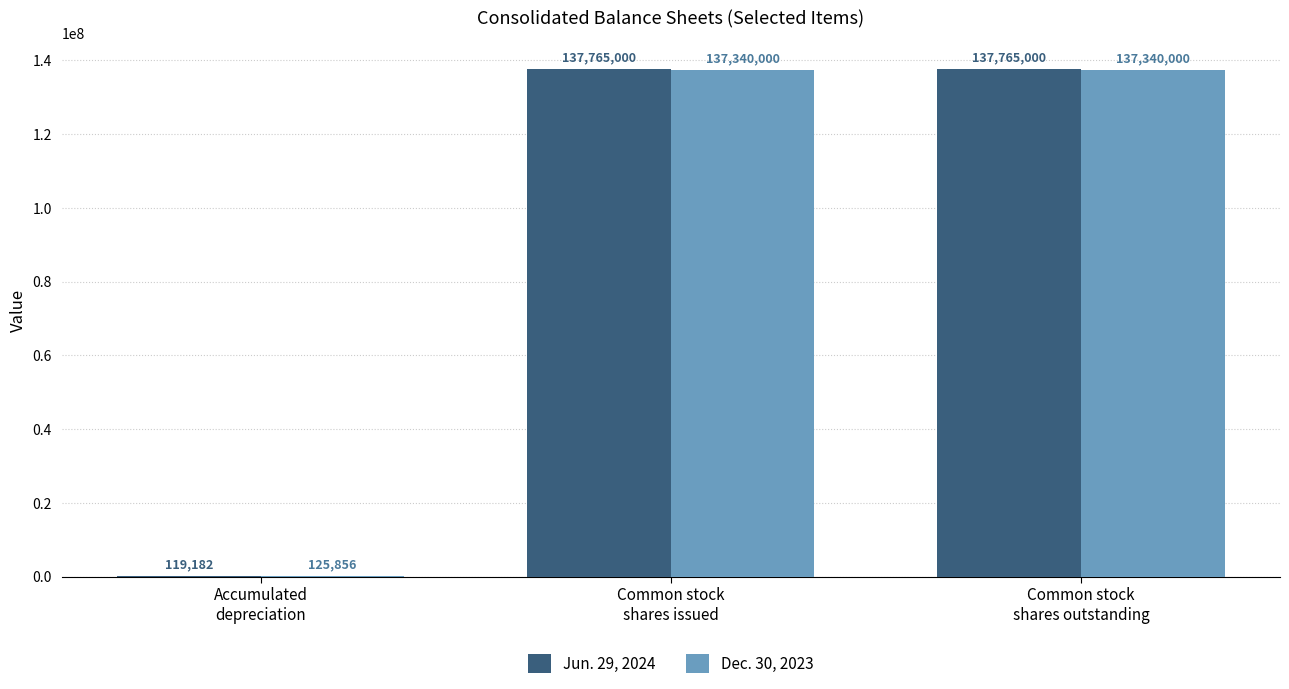

Is the value of Jun. 29, 2024 at Common stock
shares outstanding greater than the value of Dec. 30, 2023 at Accumulated
depreciation?

Yes